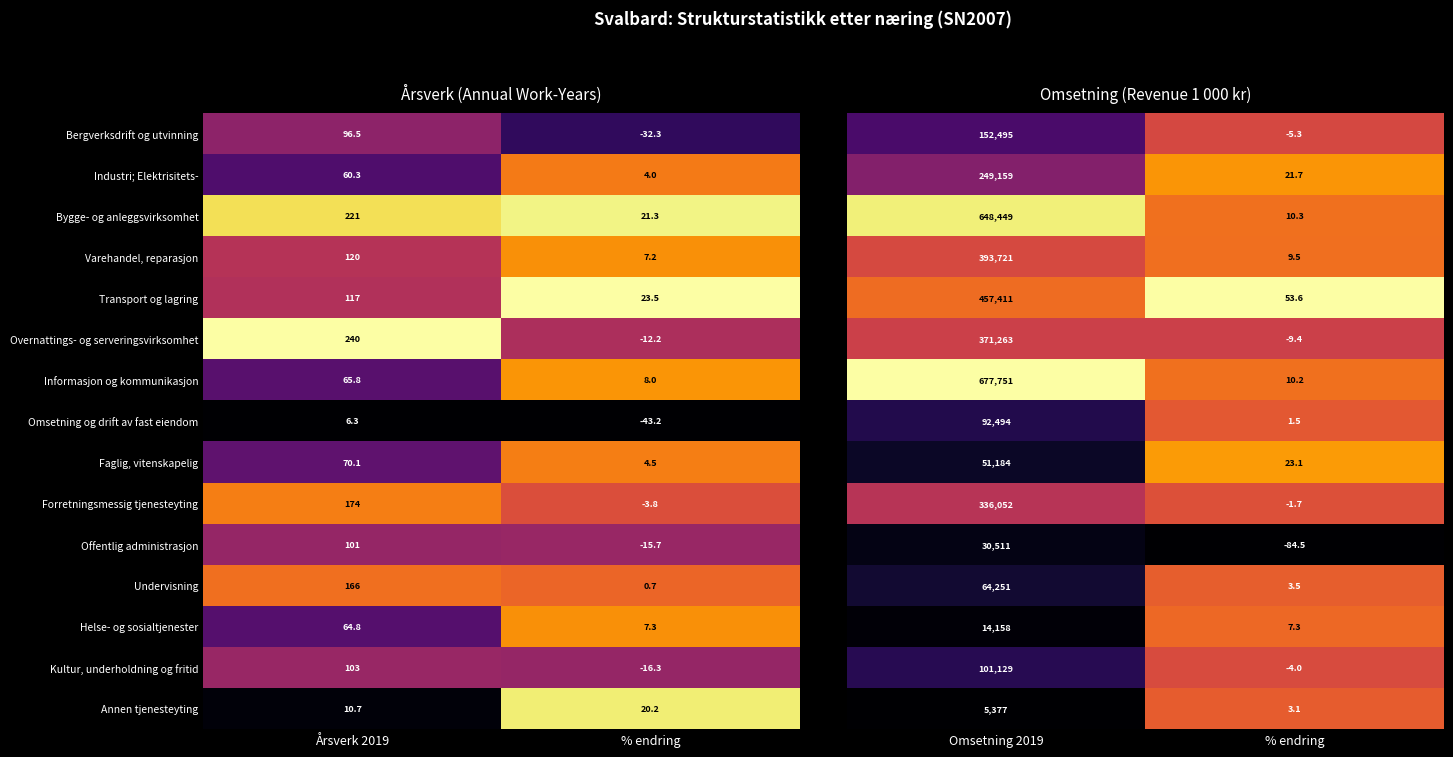

Which label corresponds to the smallest value in the chart?

% endring